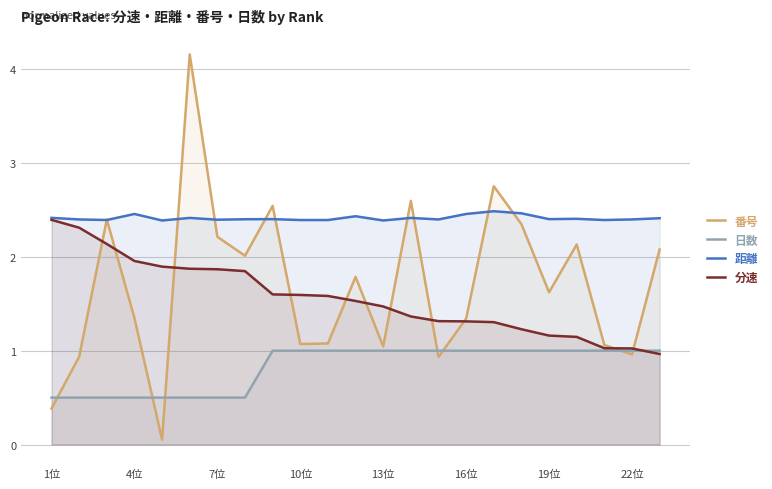

Which series has the widest spread of values?

番号